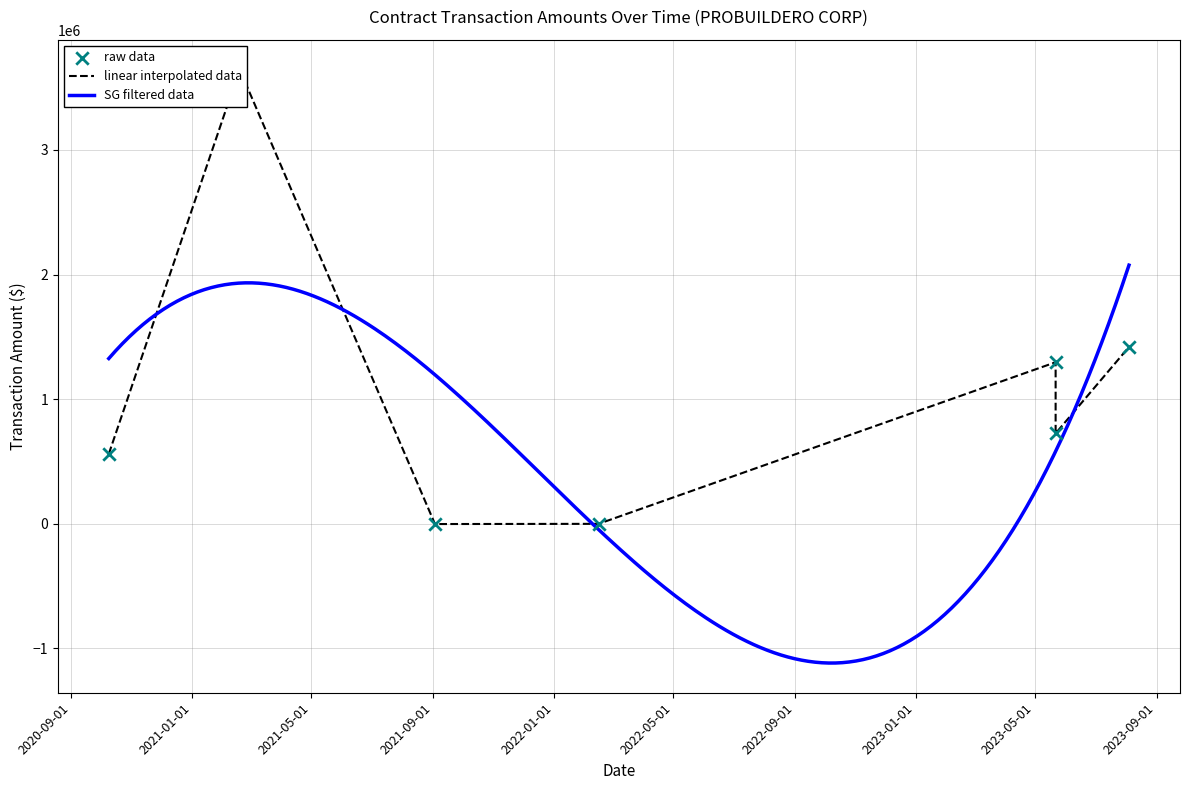

Which has a higher value, 2021-02-18 or 2023-05-22?

2021-02-18